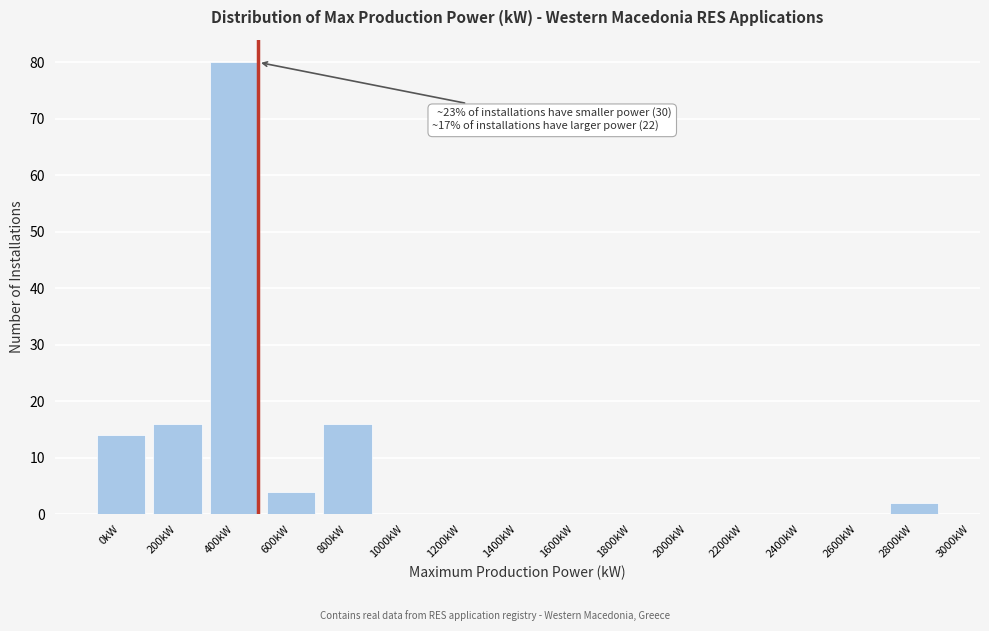

Reading left to right, what are all the values shown in this chart?

0kW=14	200kW=16	400kW=80	600kW=4	800kW=16	1000kW=0	1200kW=0	1400kW=0	1600kW=0	1800kW=0	2000kW=0	2200kW=0	2400kW=0	2600kW=0	2800kW=2